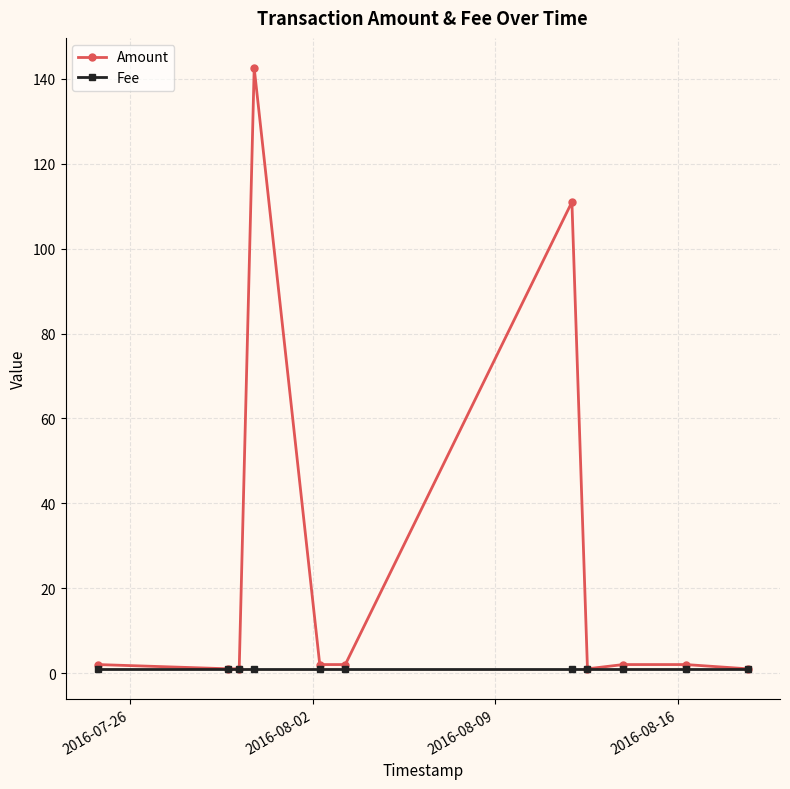

True or false: Amount has more than 0 interior local peaks.

True